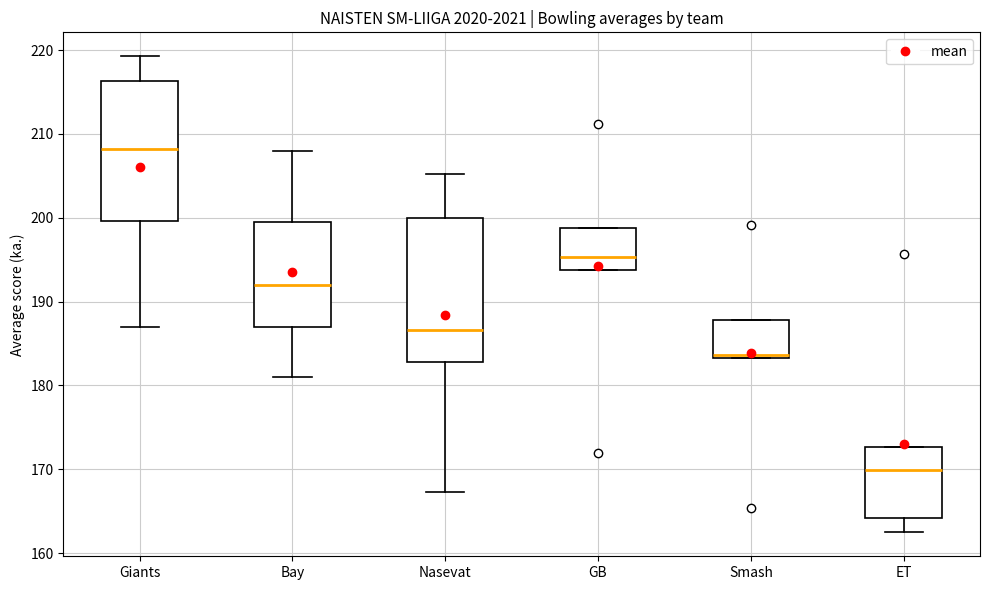

Which box's median line is the lowest?

ET